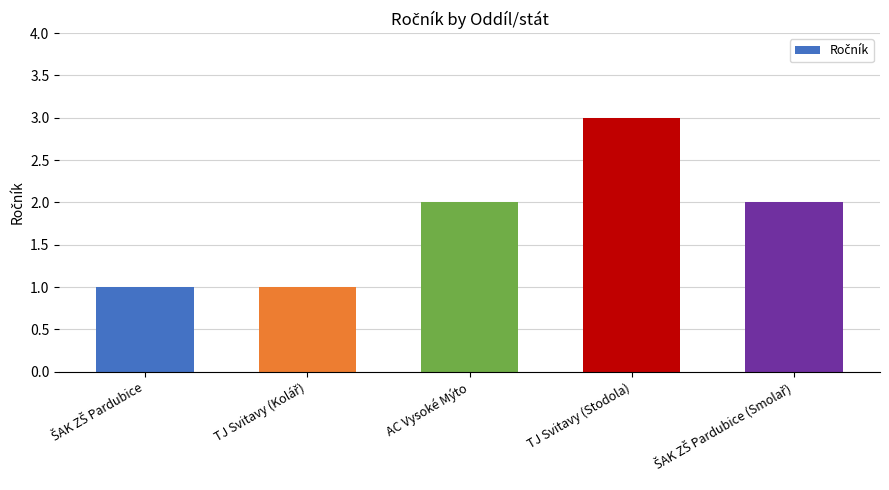

True or false: the data shows 3 at TJ Svitavy (Stodola).

True